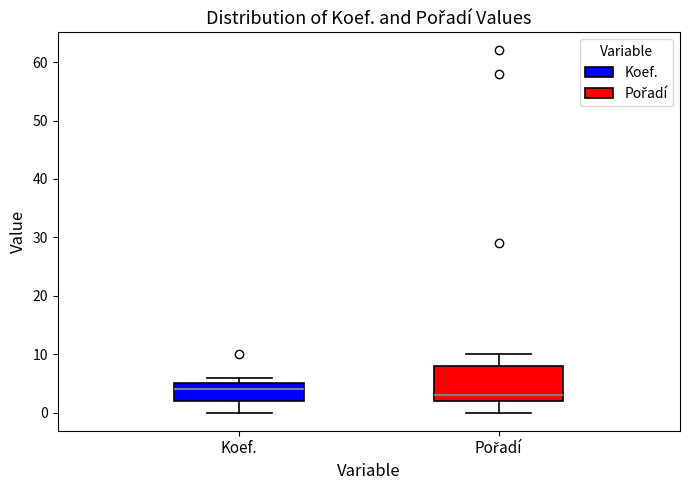

Reading left to right, transcribe this box plot: for each box, give where its median line is, the range the box spans, and where its two whiskers end, as read against the y-axis. The values are not printed on the chart, so give them approximately, as read against the axis.

Koef.: median 4, box 2 to 5, whiskers 0 to 6
Pořadí: median 3, box 2 to 8, whiskers 0 to 10